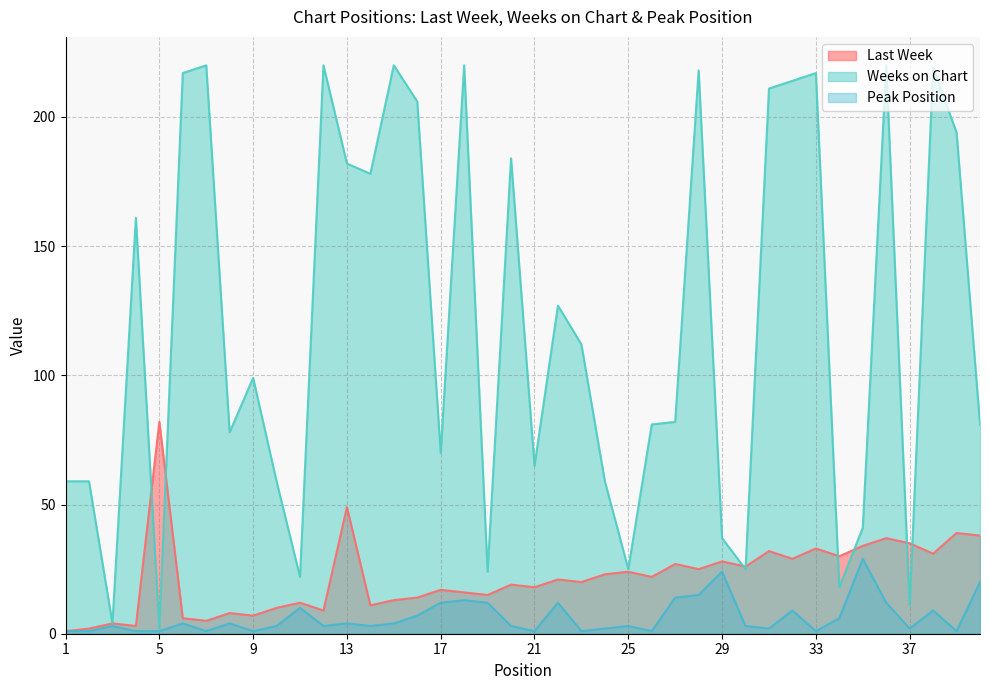

The Weeks on Chart series shows 25 at 30. True or false?

True